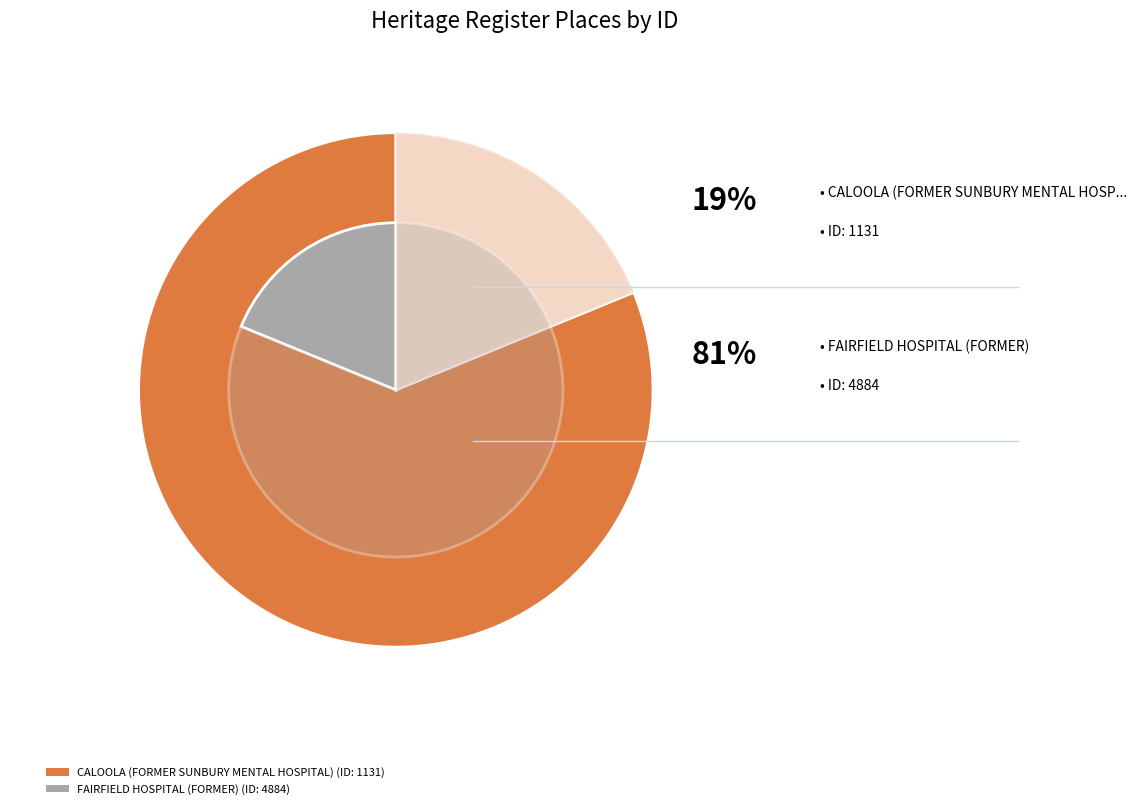

To the nearest percent, what is the combined percentage of FAIRFIELD HOSPITAL (FORMER) and CALOOLA (FORMER SUNBURY MENTAL HOSPITAL)?

100%